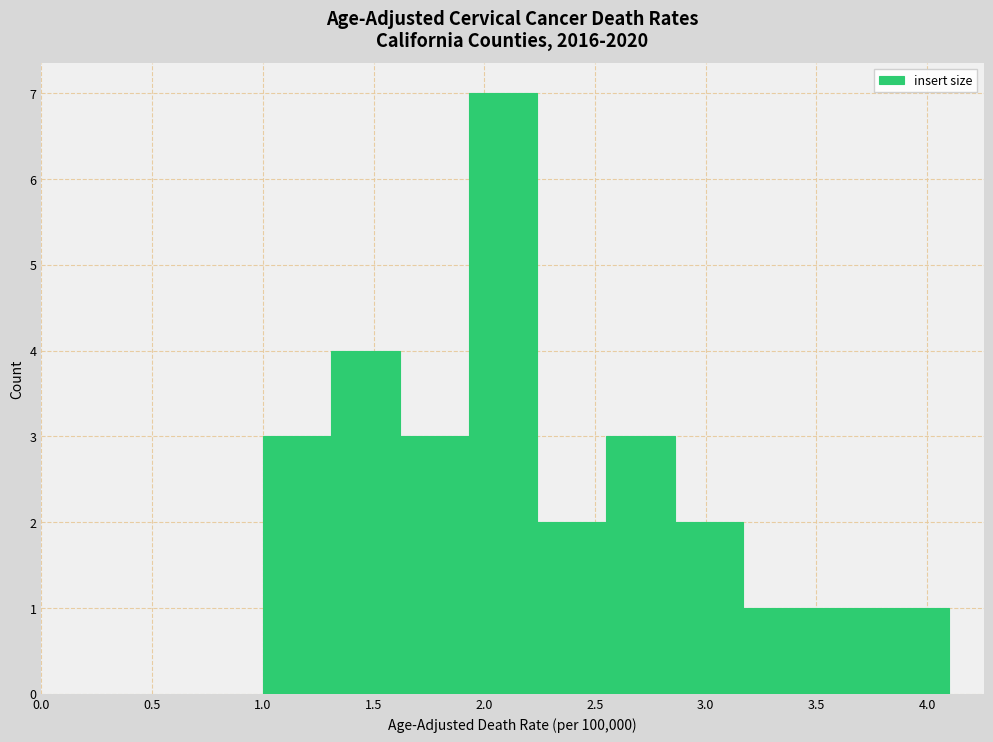

Reading left to right, transcribe this chart: for each bar, give the range it covers on the x-axis and its height. Neither the bar edges nor the heights are printed on the chart, so give them approximately, as read against the axes.

1.00 to 1.31: 3
1.31 to 1.62: 4
1.62 to 1.93: 3
1.93 to 2.24: 7
2.24 to 2.55: 2
2.55 to 2.86: 3
2.86 to 3.17: 2
3.17 to 3.48: 1
3.48 to 3.79: 1
3.79 to 4.10: 1